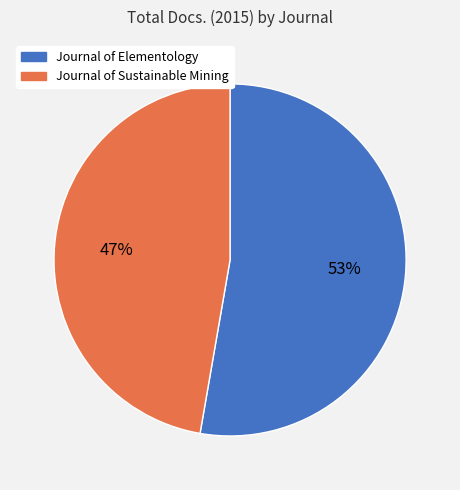

To the nearest percent, what portion does Journal of Elementology represent?

53%